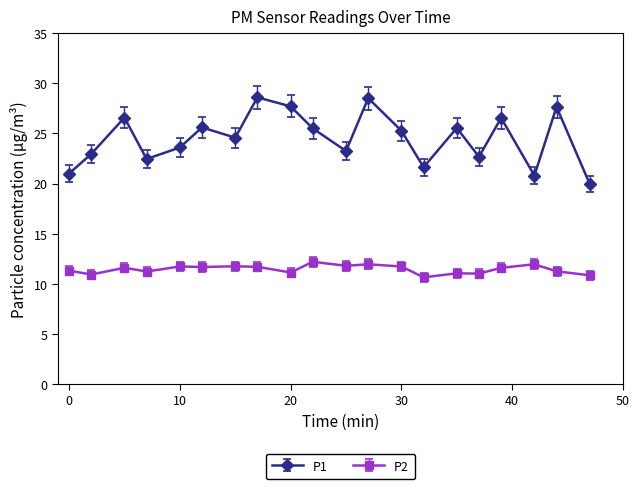

In P2, how many points are lower than both neighbors (excluding endpoints)?

7